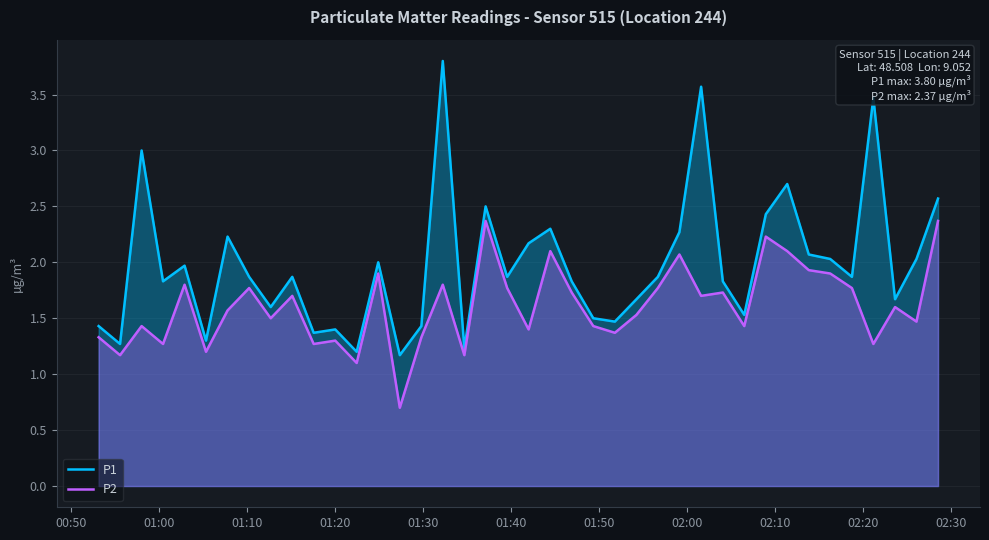

Which series has the largest total across all categories?

P1